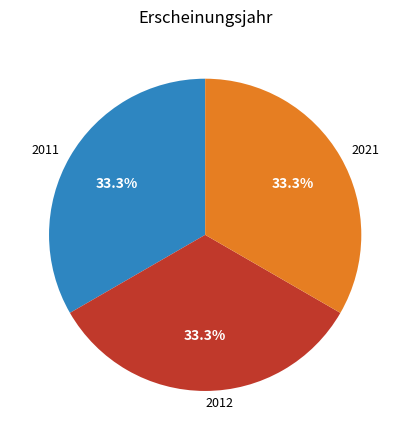

To the nearest percent, what portion does 2011 represent?

33%